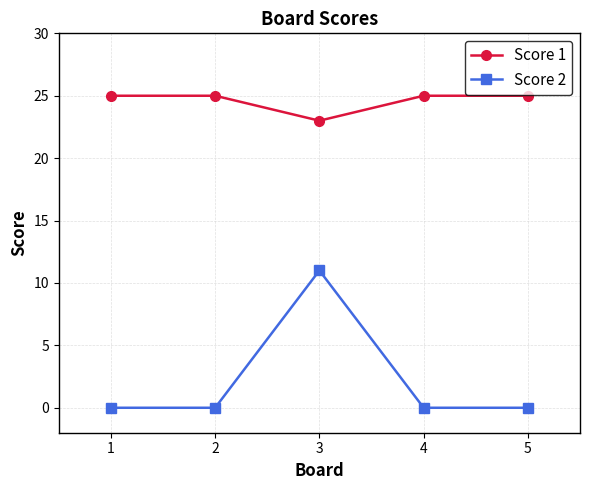

How many lines are shown in the chart?

2